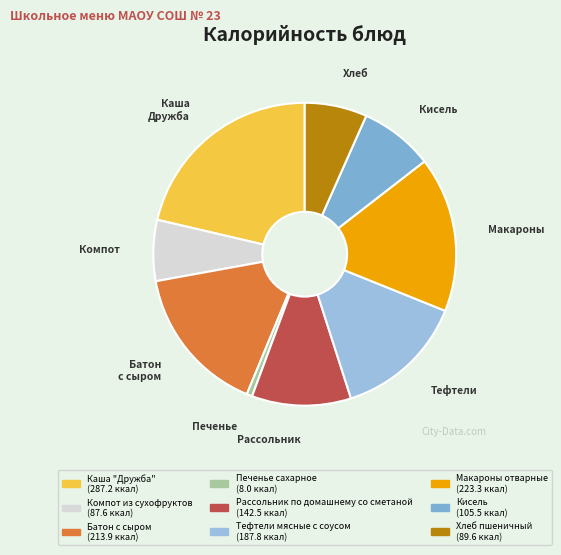

Count the number of slices in the pie.

9